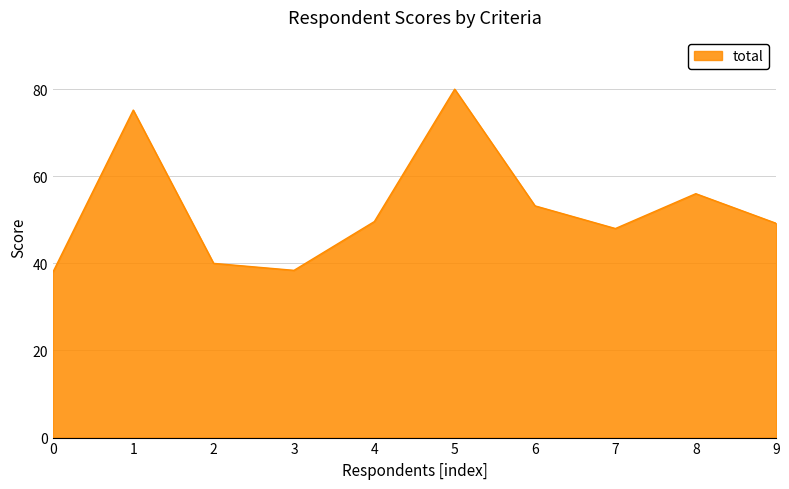

What is the smallest value displayed?

38.0